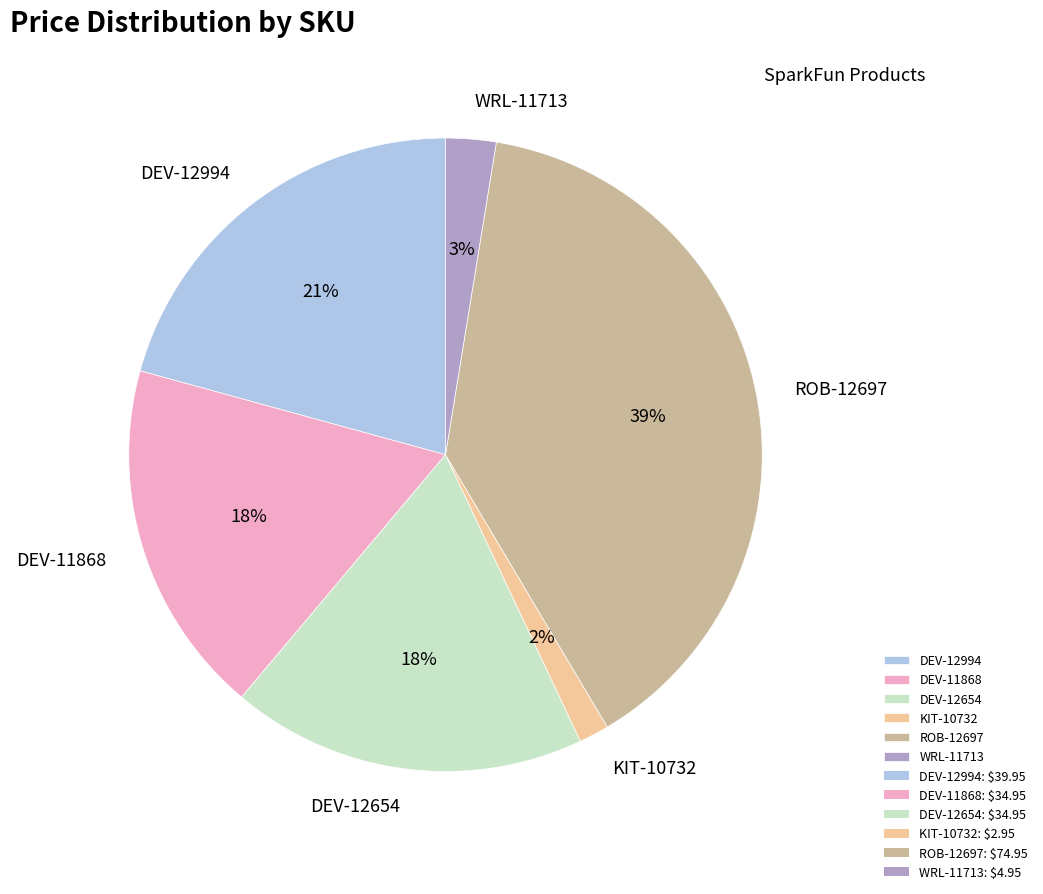

Does WRL-11713 represent more than half of the total?

No